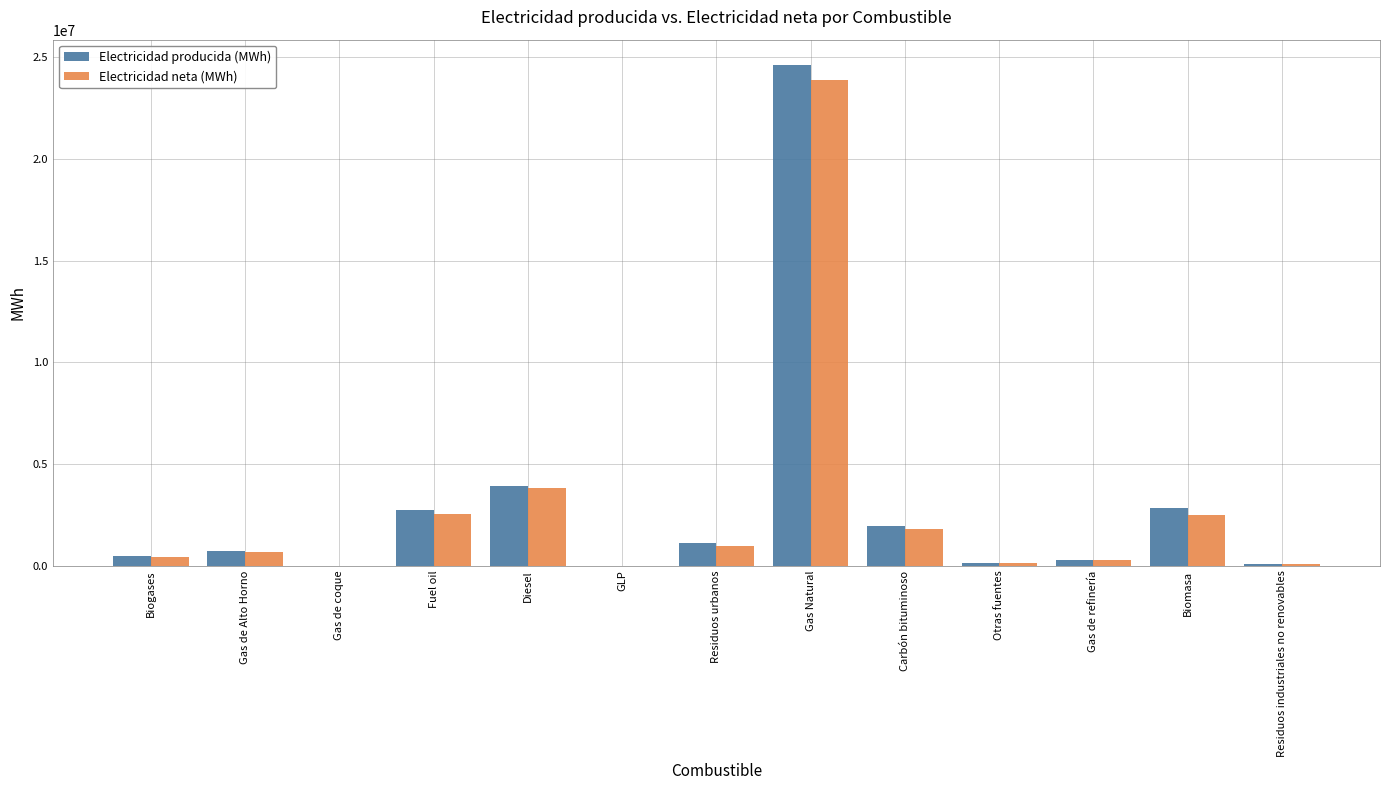

What is the difference between the Electricidad producida (MWh) values at Residuos urbanos and Fuel oil?

1621108.1